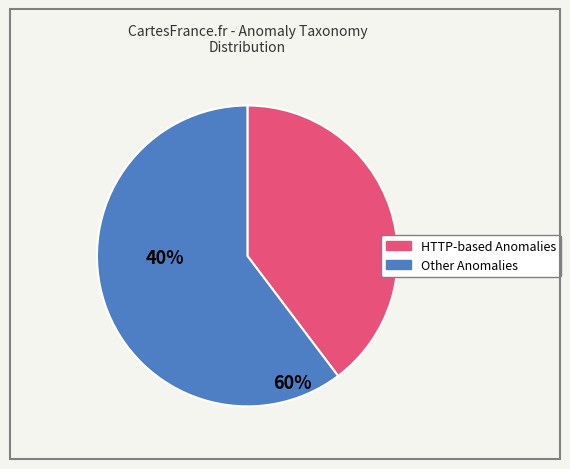

Does any single category account for the majority?

Yes